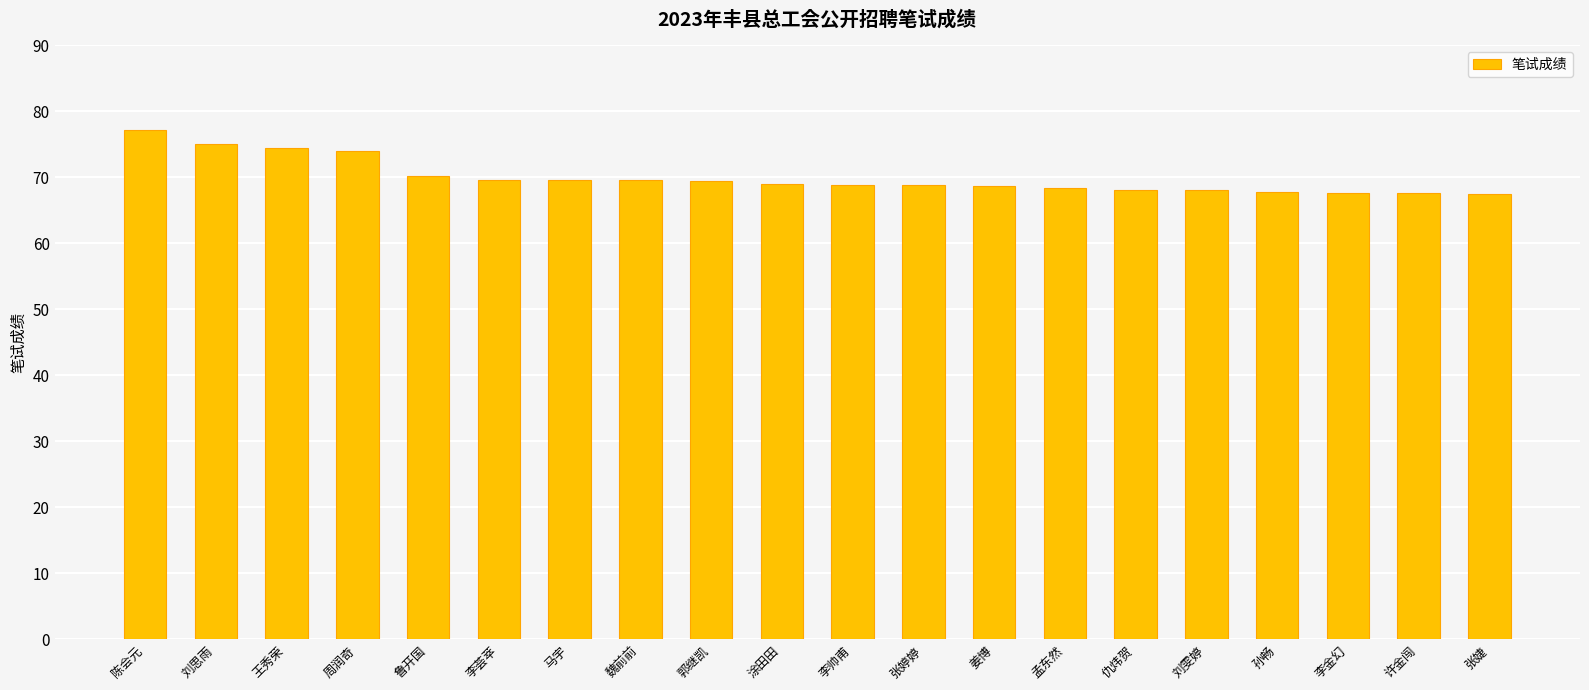

What is the label of the 8th bar from the right?

姜博